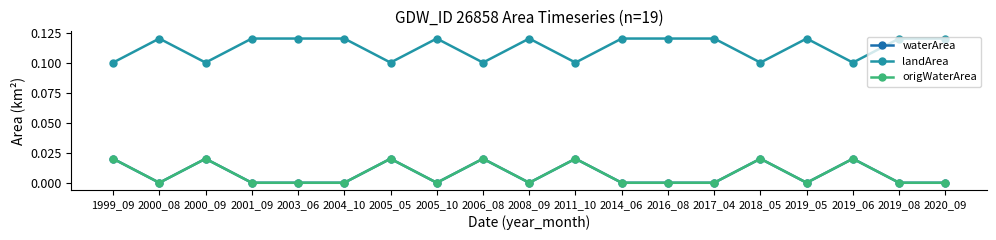

Reading left to right, list all the values displayed in this chart.

waterArea: 1999_09=0.0	2000_08=0.0	2000_09=0.0	2001_09=0.0	2003_06=0.0	2004_10=0.0	2005_05=0.0	2005_10=0.0	2006_08=0.0	2008_09=0.0	2011_10=0.0	2014_06=0.0	2016_08=0.0	2017_04=0.0	2018_05=0.0	2019_05=0.0	2019_06=0.0	2019_08=0.0	2020_09=0.0
landArea: 1999_09=0.1	2000_08=0.1	2000_09=0.1	2001_09=0.1	2003_06=0.1	2004_10=0.1	2005_05=0.1	2005_10=0.1	2006_08=0.1	2008_09=0.1	2011_10=0.1	2014_06=0.1	2016_08=0.1	2017_04=0.1	2018_05=0.1	2019_05=0.1	2019_06=0.1	2019_08=0.1	2020_09=0.1
origWaterArea: 1999_09=0.0	2000_08=0.0	2000_09=0.0	2001_09=0.0	2003_06=0.0	2004_10=0.0	2005_05=0.0	2005_10=0.0	2006_08=0.0	2008_09=0.0	2011_10=0.0	2014_06=0.0	2016_08=0.0	2017_04=0.0	2018_05=0.0	2019_05=0.0	2019_06=0.0	2019_08=0.0	2020_09=0.0